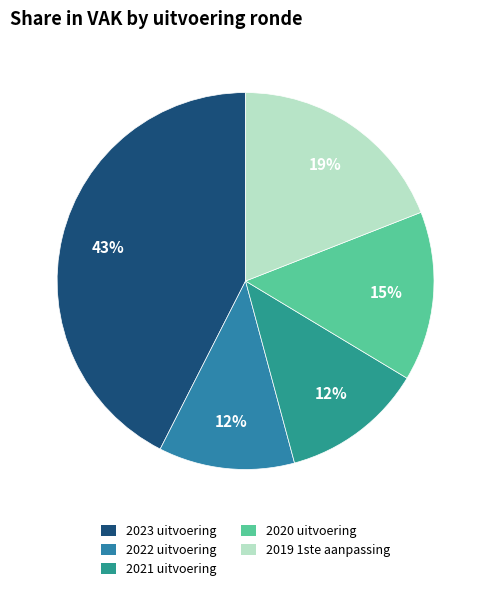

To the nearest percent, what is the difference between the largest and smallest slice percentages?

31%